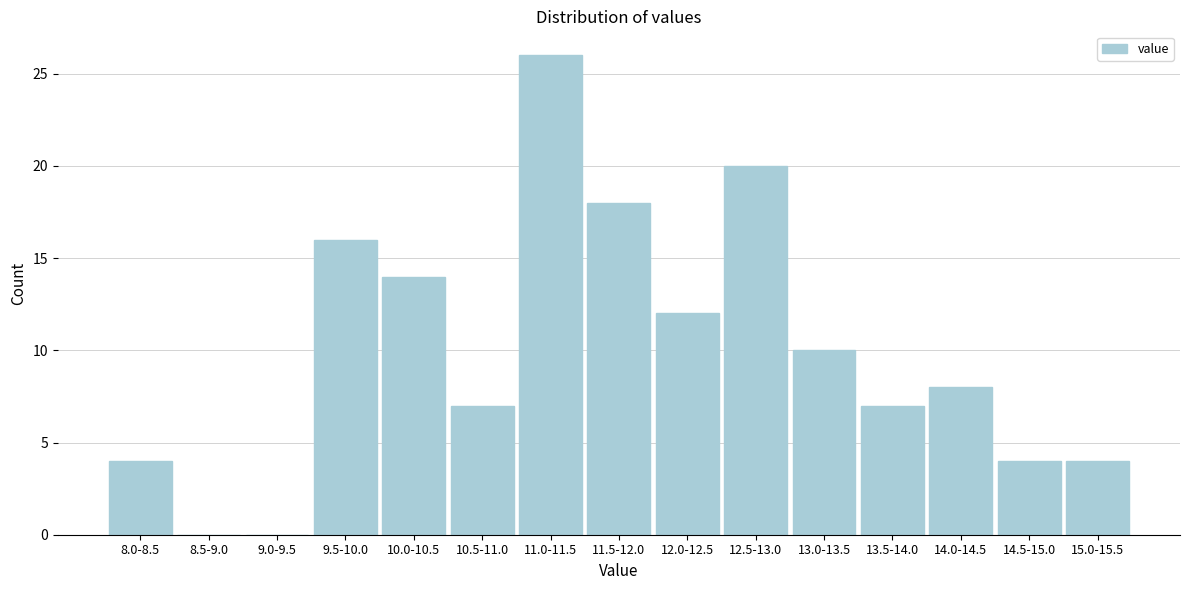

Reading left to right, list all the values displayed in this chart.

8.0-8.5=4	8.5-9.0=0	9.0-9.5=0	9.5-10.0=16	10.0-10.5=14	10.5-11.0=7	11.0-11.5=26	11.5-12.0=18	12.0-12.5=12	12.5-13.0=20	13.0-13.5=10	13.5-14.0=7	14.0-14.5=8	14.5-15.0=4	15.0-15.5=4